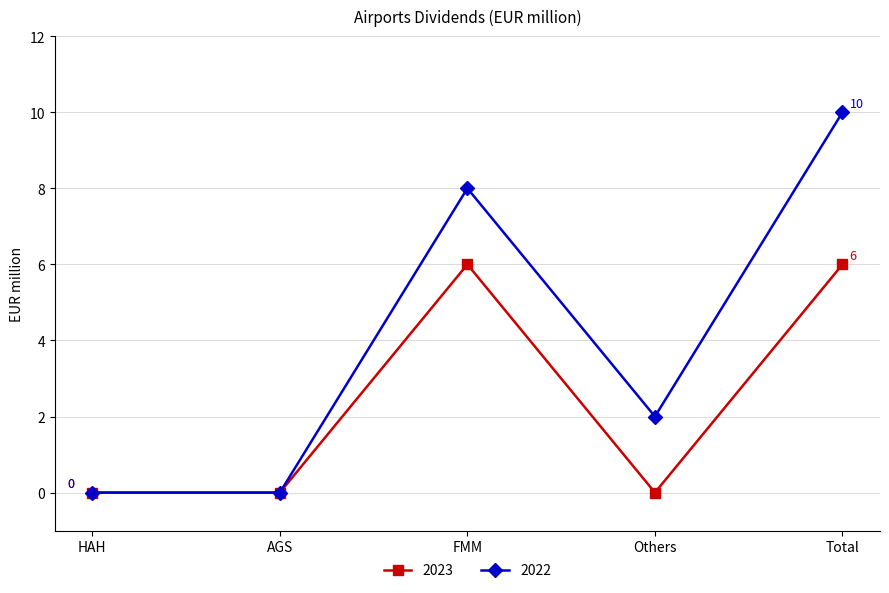

Which series has the widest spread of values?

2022